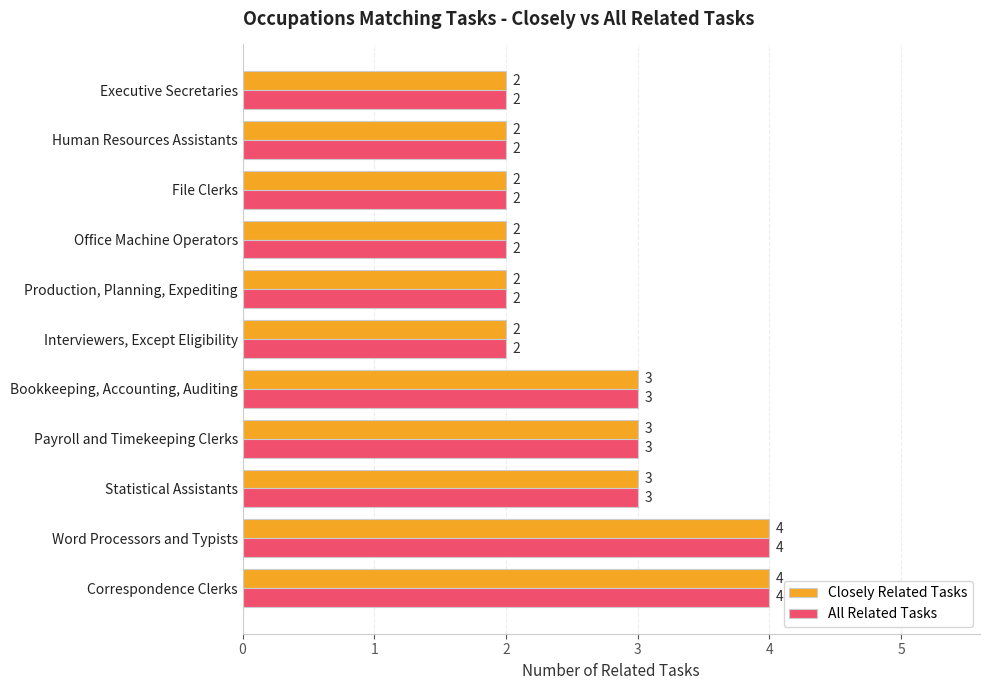

The All Related Tasks series shows 4 at Statistical Assistants. True or false?

False